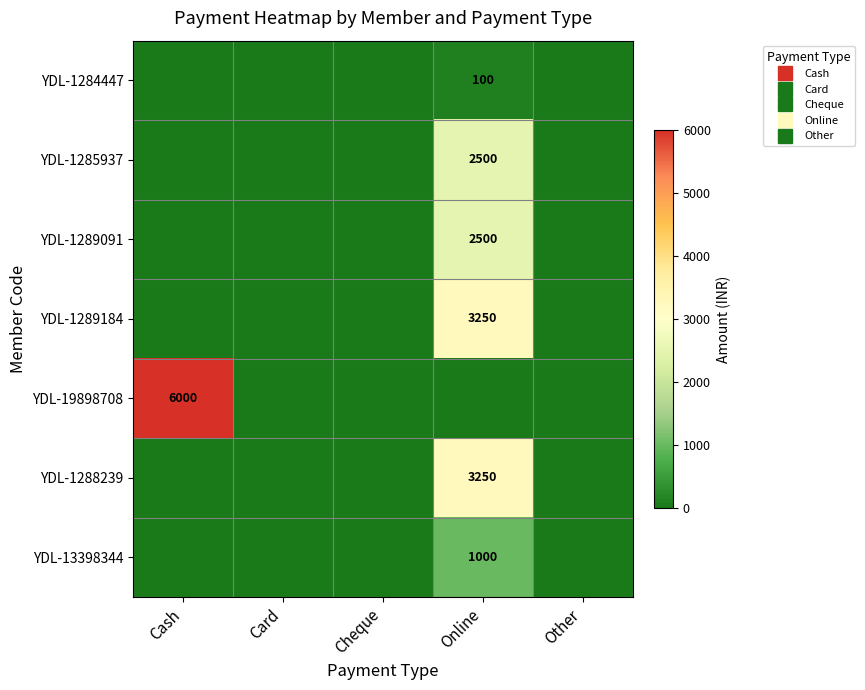

How many data points does each series have?

5